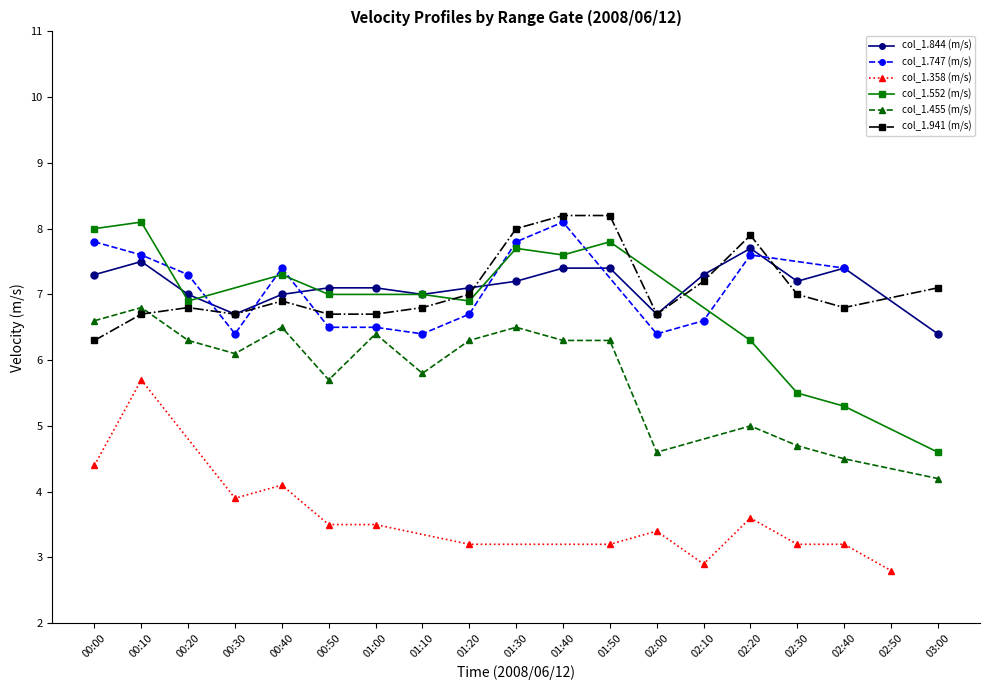

How many interior local peaks does the col_15 series have?

4